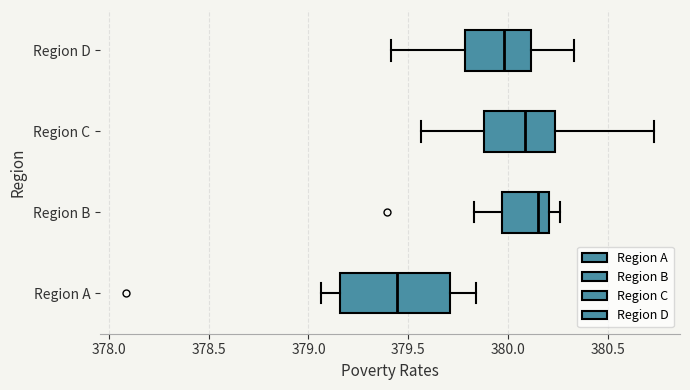

Reading bottom to top, read every box against the x-axis: the position of its median line, the range the box covers, and the ends of its whiskers. The values are not printed on the chart, so give them approximately, as read against the axis.

Region A: median 379.45, box 379.15 to 379.70, whiskers 379.05 to 379.85
Region B: median 380.15, box 379.95 to 380.20, whiskers 379.85 to 380.25
Region C: median 380.10, box 379.90 to 380.25, whiskers 379.55 to 380.75
Region D: median 380.00, box 379.80 to 380.10, whiskers 379.40 to 380.35